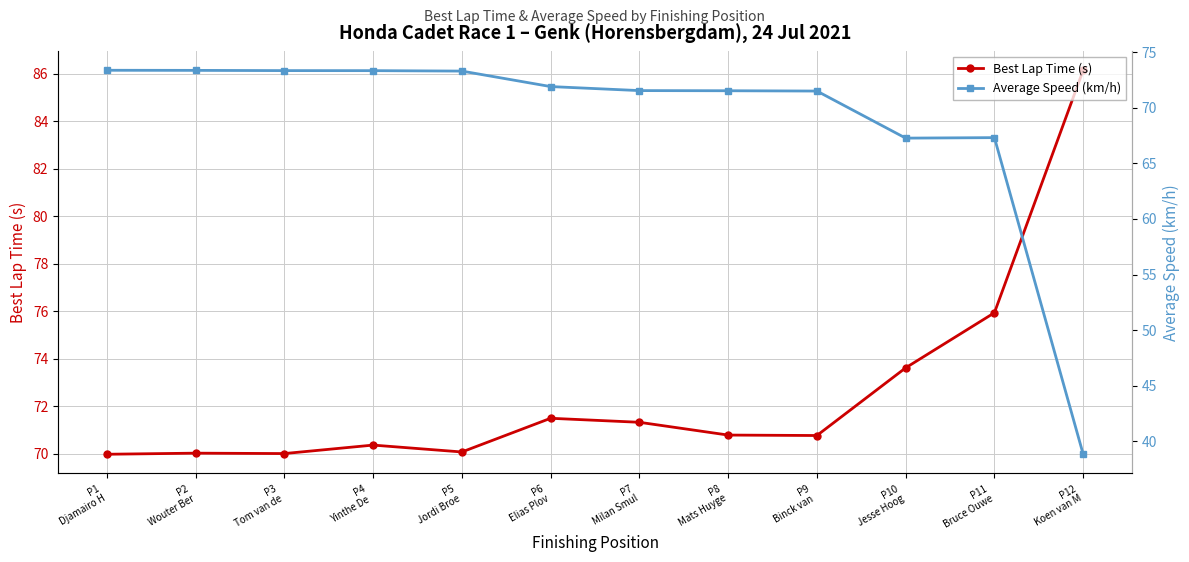

List the series in order of their overall mean, highest first.

Best Lap Time (s), Average Speed (km/h)